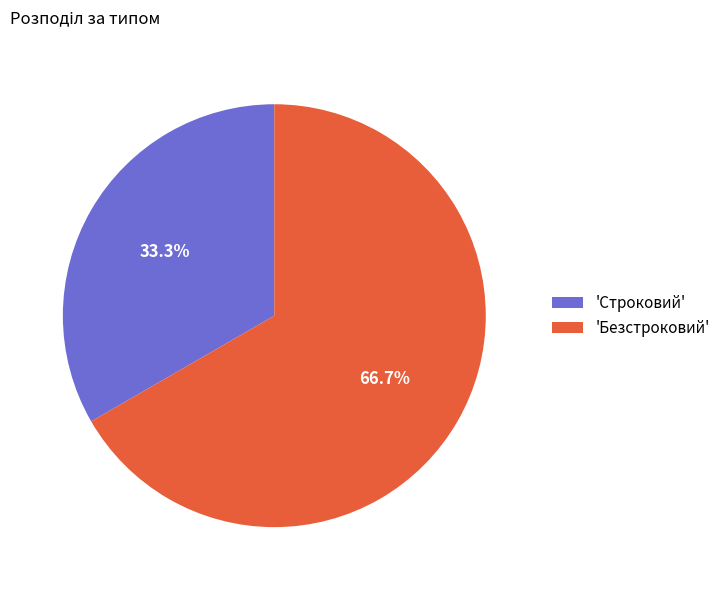

Count the number of slices in the pie.

2